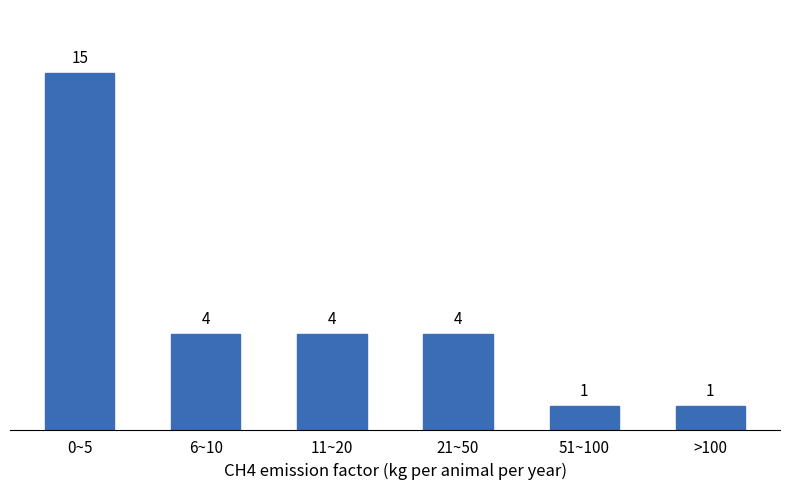

Reading right to left, what are all the values shown in this chart?

>100=1	51~100=1	21~50=4	11~20=4	6~10=4	0~5=15